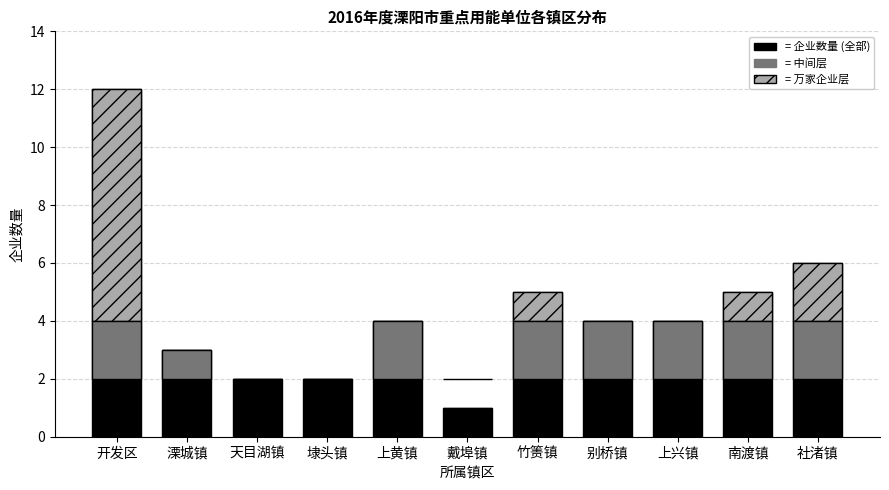

What is the difference between the second highest and minimum values in the 万家企业占比区段 series?

2